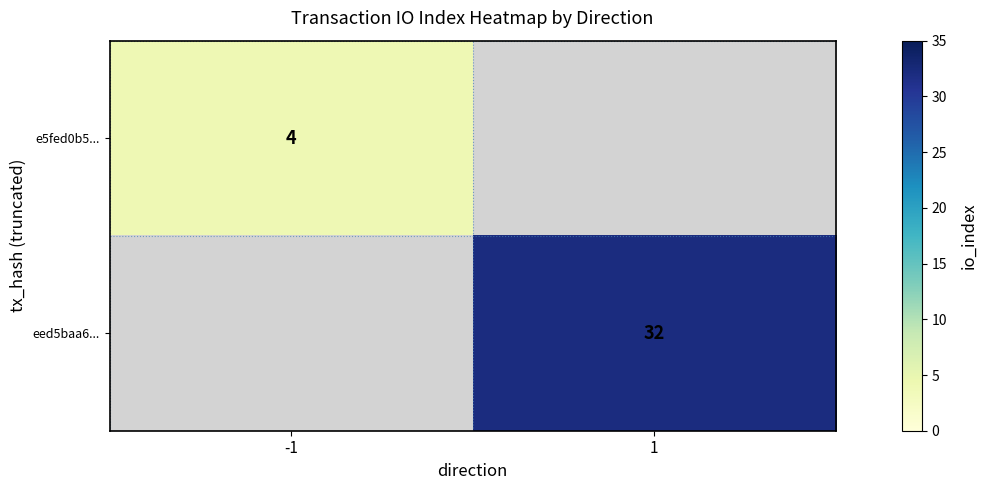

At how many categories does at least one series exceed 15?

1